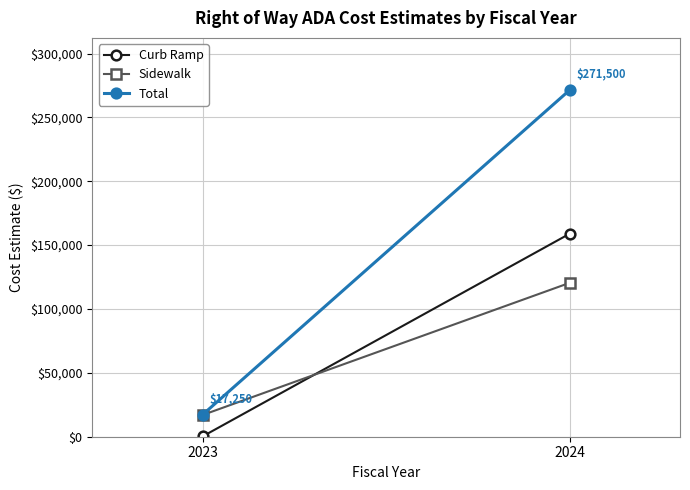

Reading left to right, transcribe all the data shown in this chart.

Curb Ramp: 250	159000
Sidewalk: 17000	120500
Total: 17250	271500